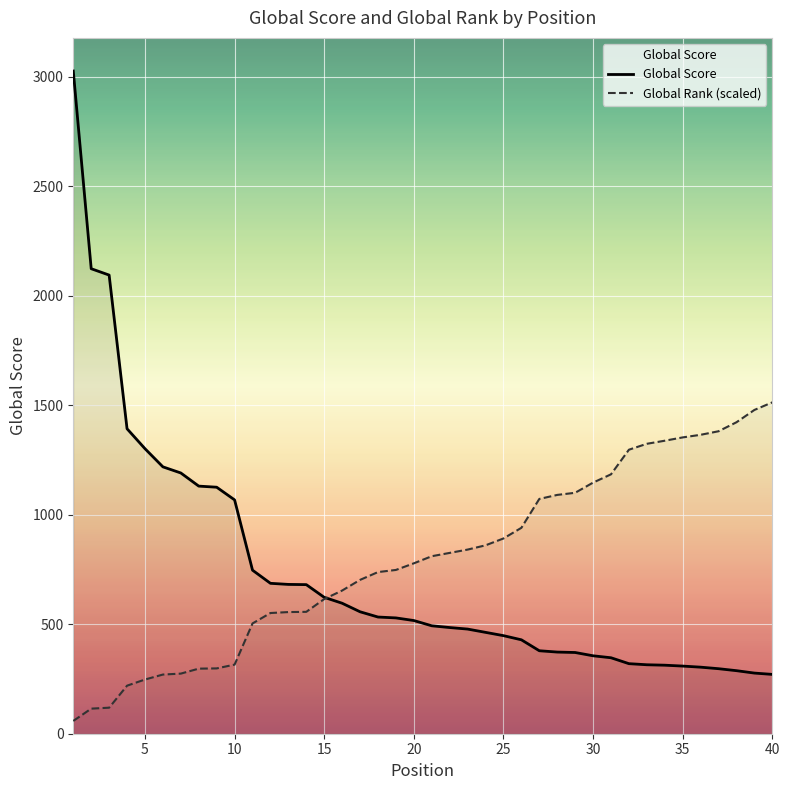

Between 2 and 30, which is larger?

2